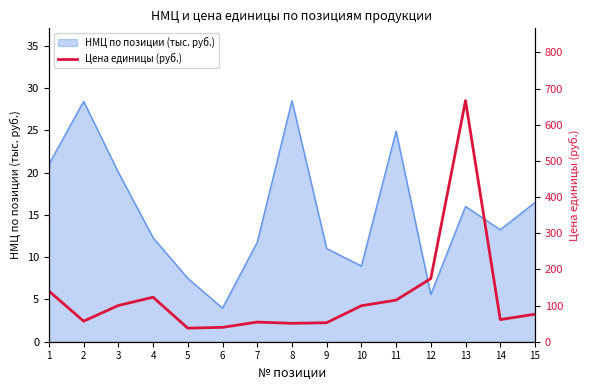

True or false: the data has more than 1 interior local peaks.

True